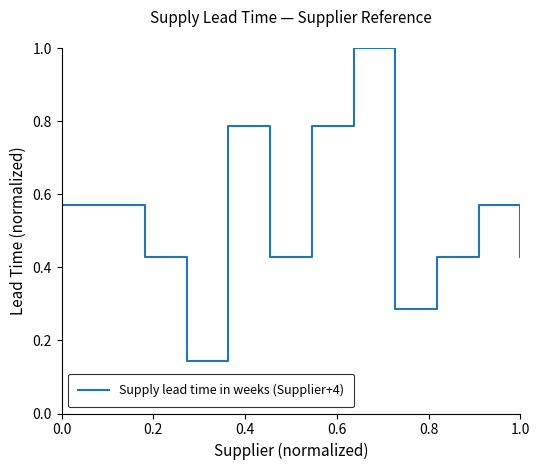

Does the chart have visible grid lines?

No